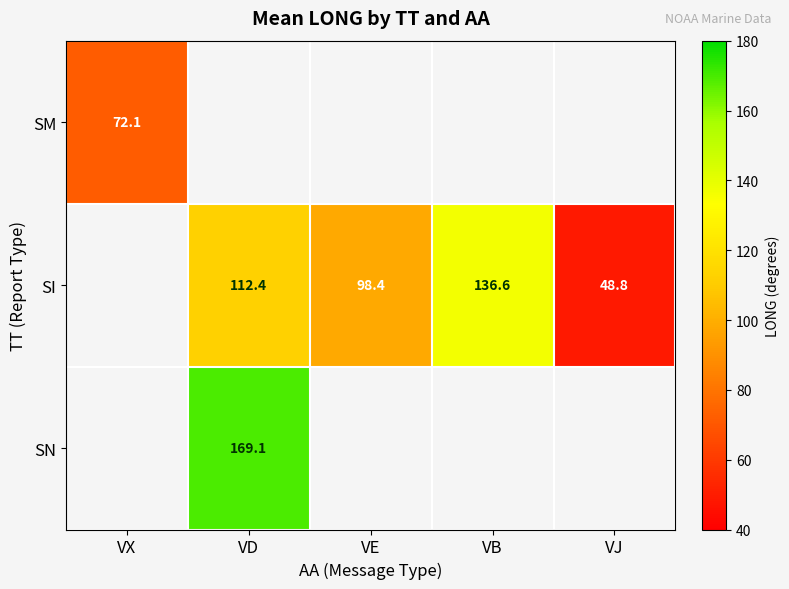

Count the number of categories in the chart.

5